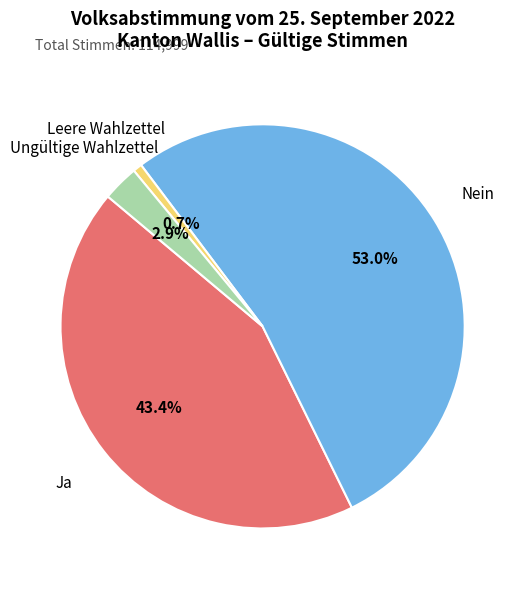

Is there any slice that represents more than half of the pie?

Yes